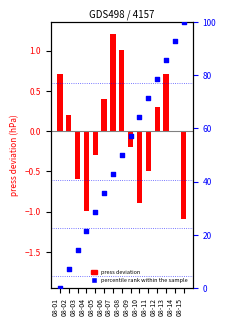

At how many categories does at least one series exceed 42?

9